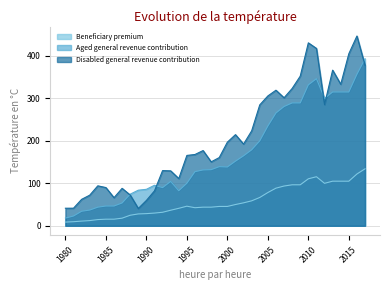

What is the minimum value for Beneficiary premium?

8.7